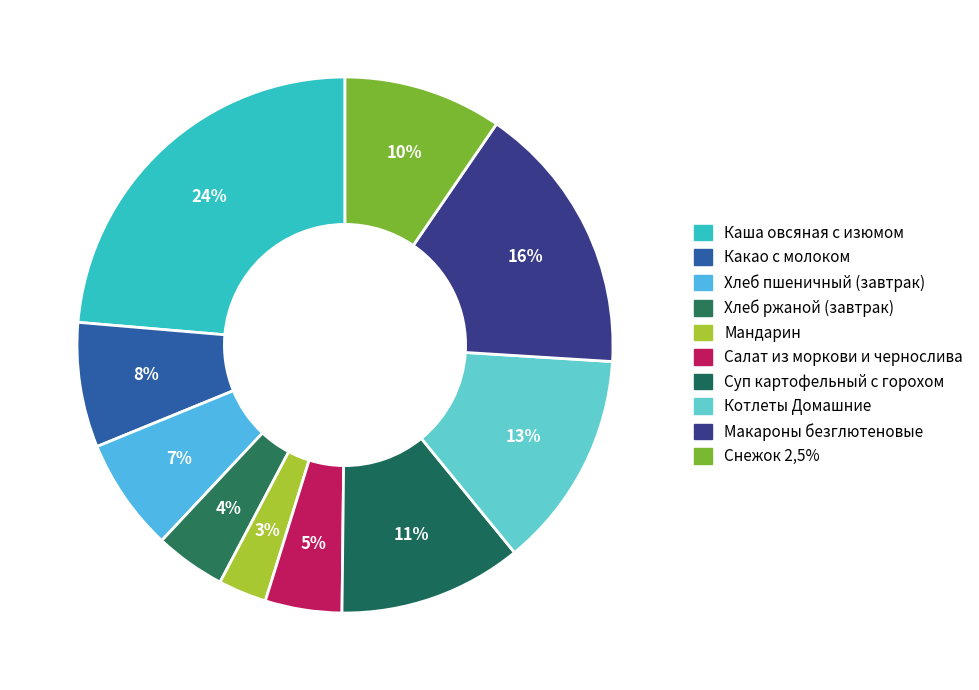

Does Мандарин represent more than half of the total?

No